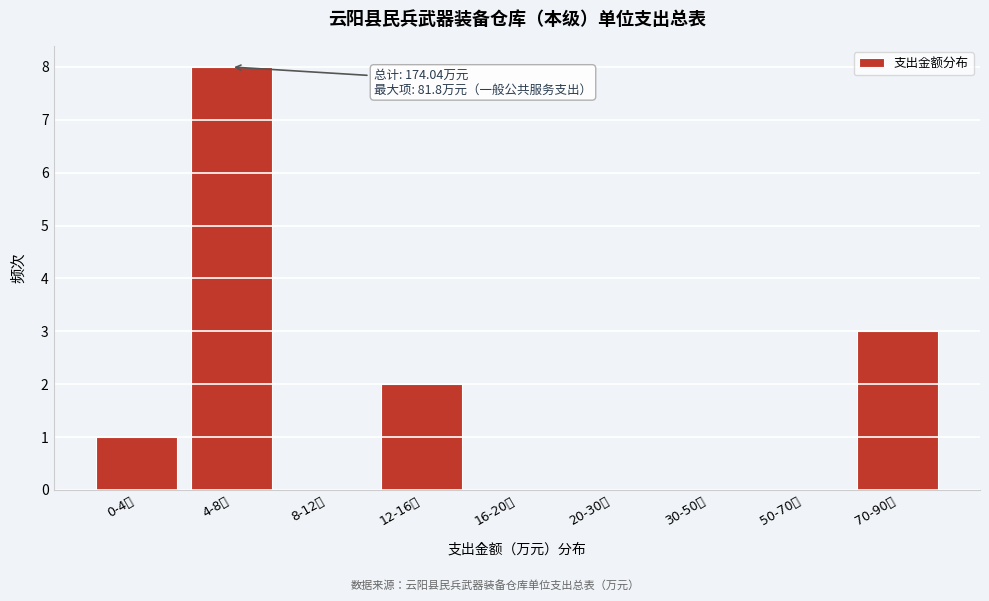

Reading left to right, list all the values displayed in this chart.

0-4万=1	4-8万=8	8-12万=0	12-16万=2	16-20万=0	20-30万=0	30-50万=0	50-70万=0	70-90万=3